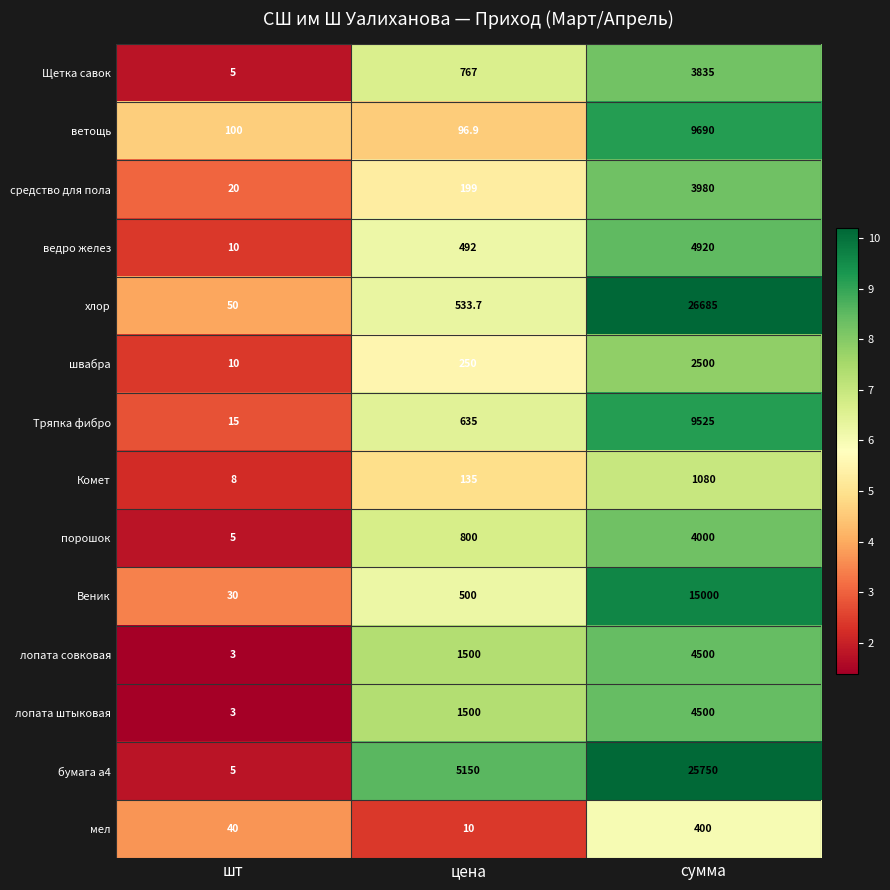

List the labels in order of бумага а4 value, largest first.

сумма, цена, шт